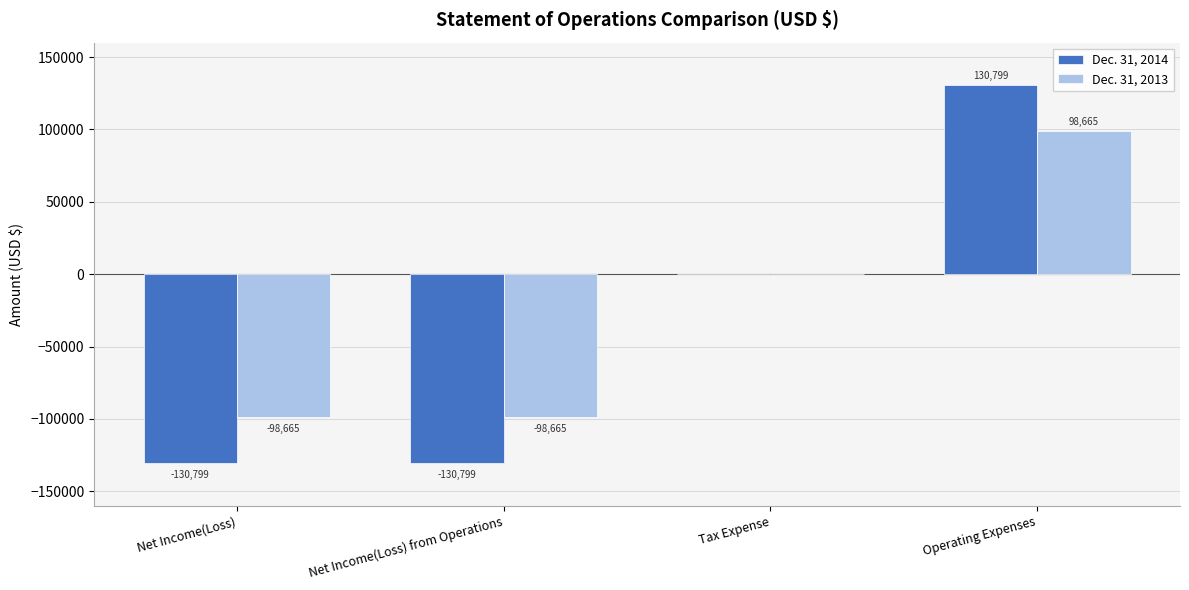

Reading left to right, extract all data points from this chart.

Dec. 31, 2014: -130799	-130799	0	130799
Dec. 31, 2013: -98665	-98665	0	98665